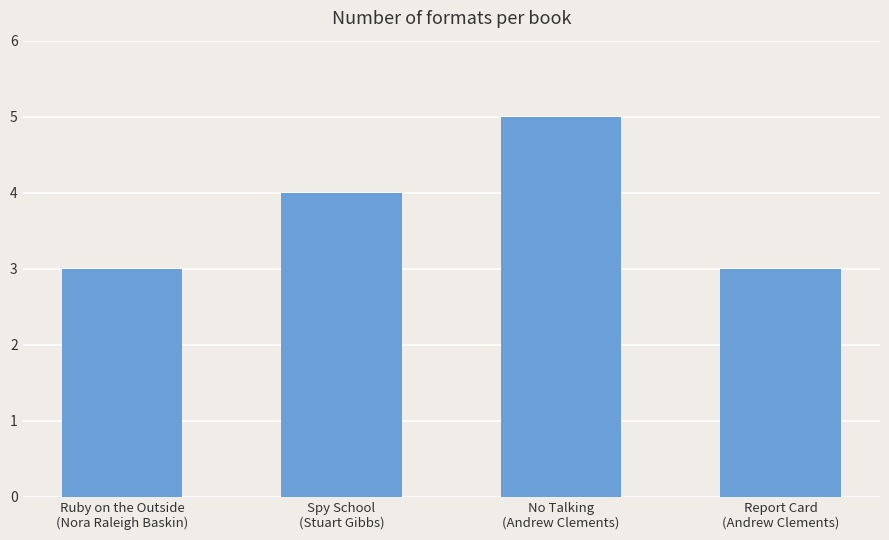

What is the maximum value shown in the chart?

5